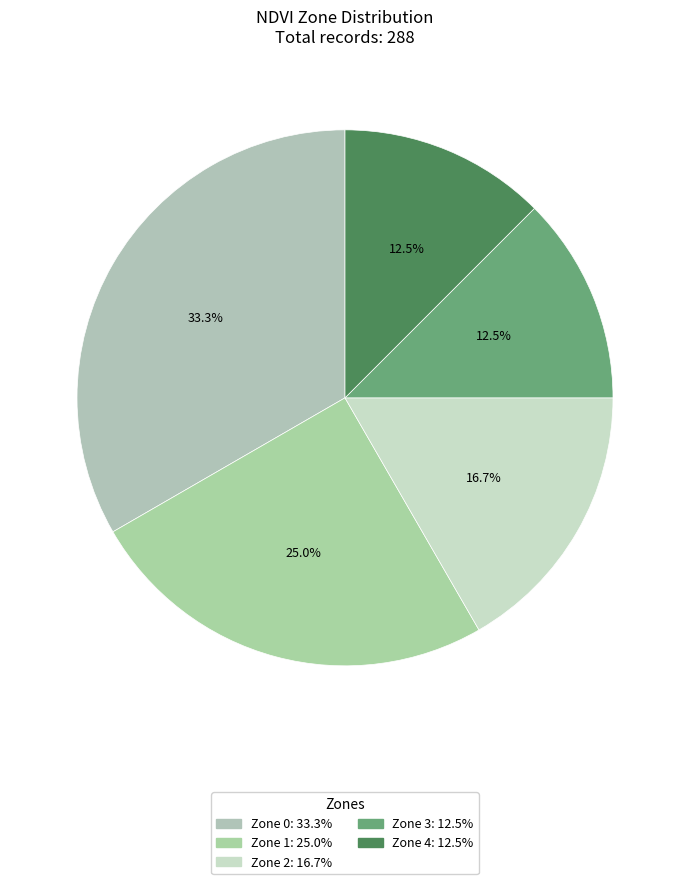

Count the number of slices in the pie.

5